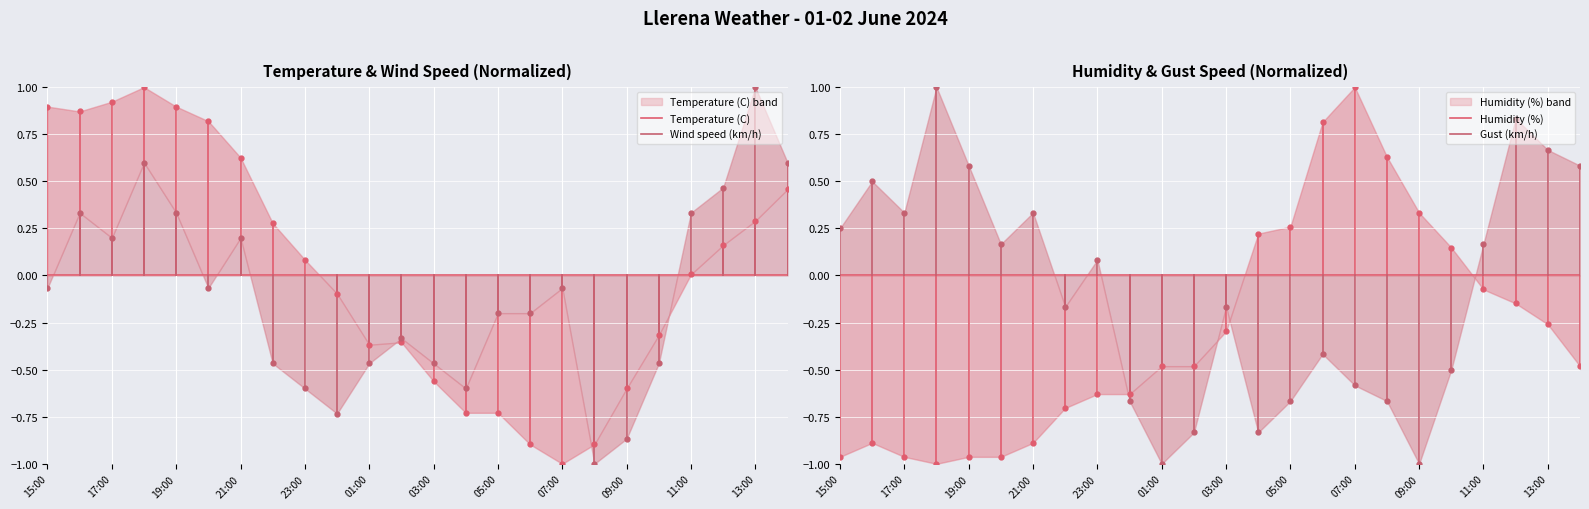

True or false: Temperature (C) has a value of 0.4 at 15:00.

False